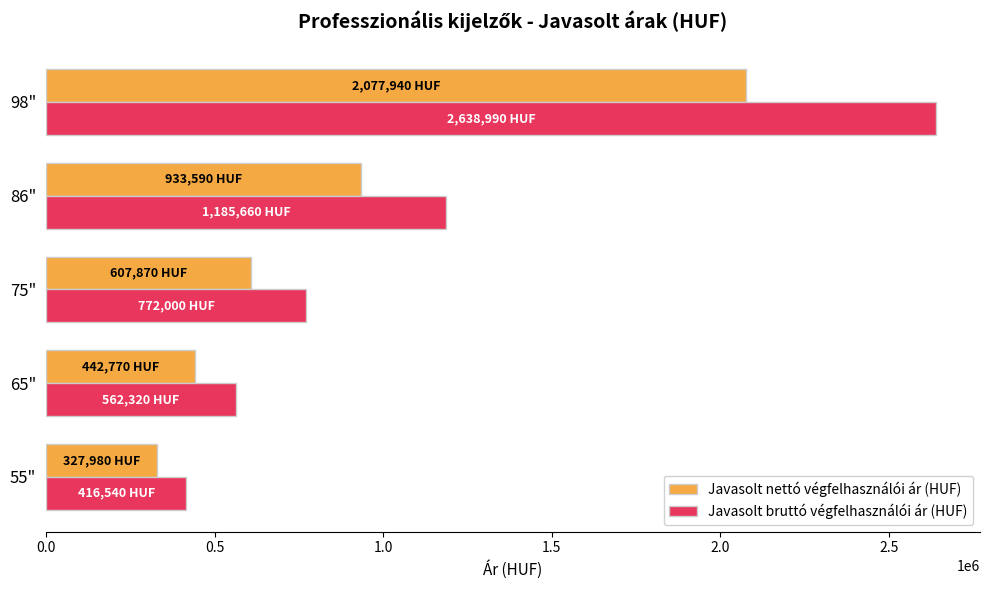

How many series are shown in this chart?

2